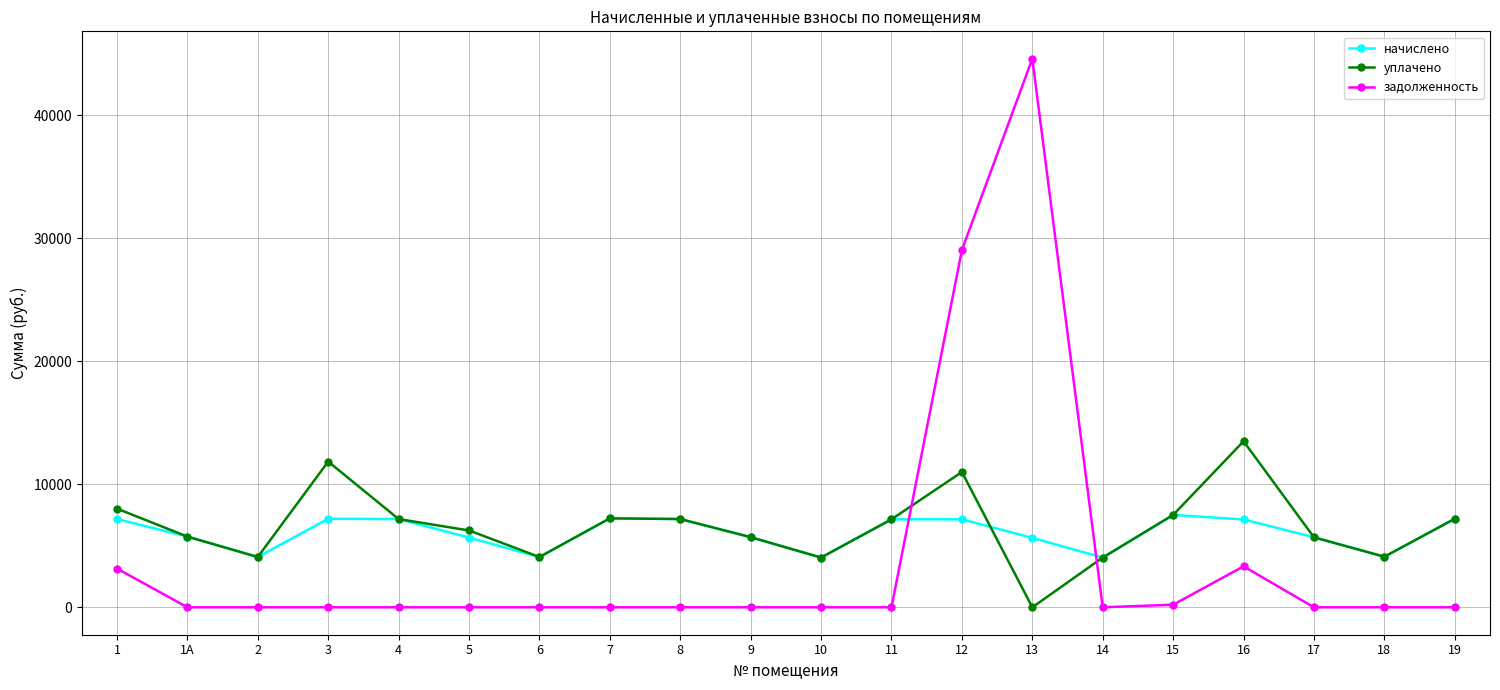

What is the spread (max minus min) of values at 17?

5690.9